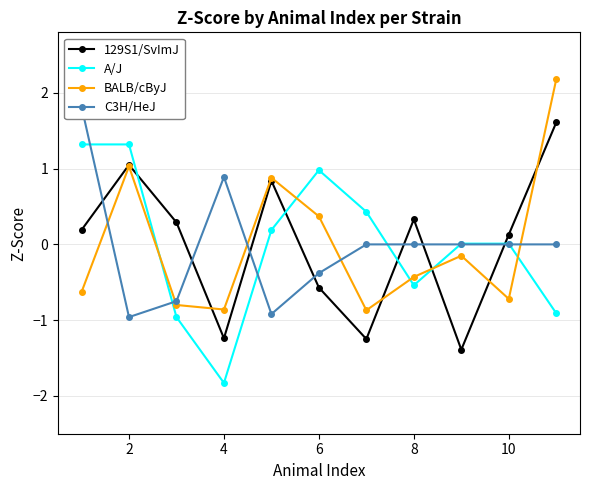

At how many categories does at least one series exceed -1?

11